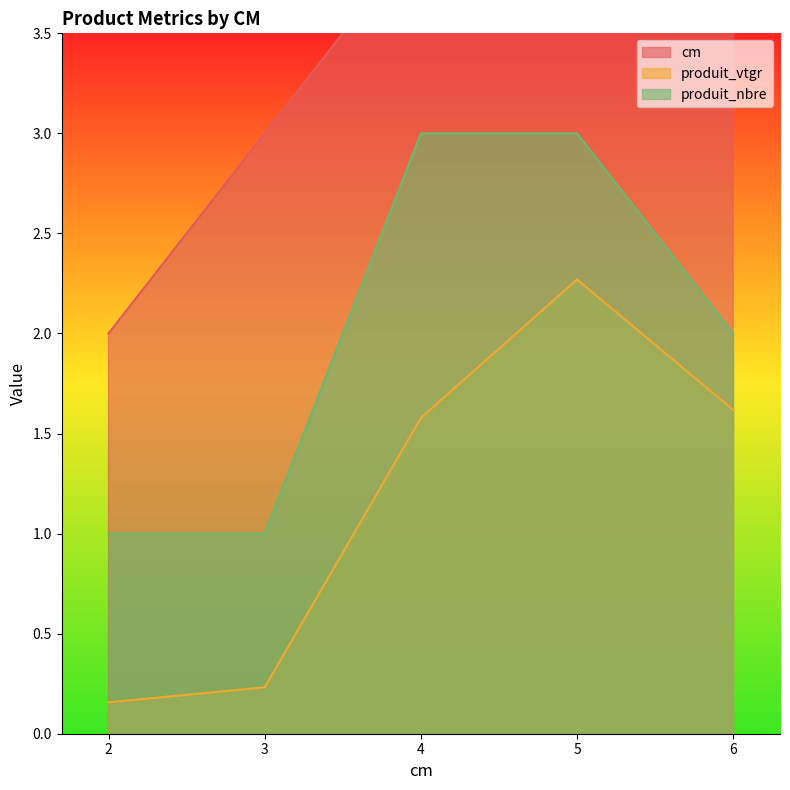

Reading left to right, extract all data points from this chart.

cm: 2=2.0	3=3.0	4=4.0	5=5.0	6=6.0
produit_vtgr: 2=0.2	3=0.2	4=1.6	5=2.3	6=1.6
produit_nbre: 2=1.0	3=1.0	4=3.0	5=3.0	6=2.0